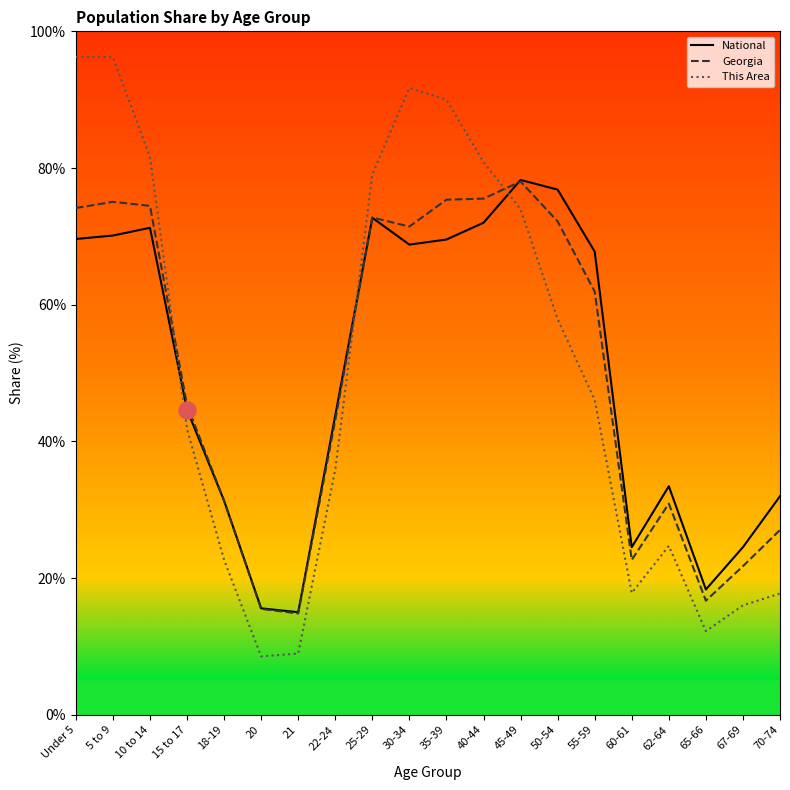

Between 5 to 9 and 25-29, which series saw the biggest shift?

This Area